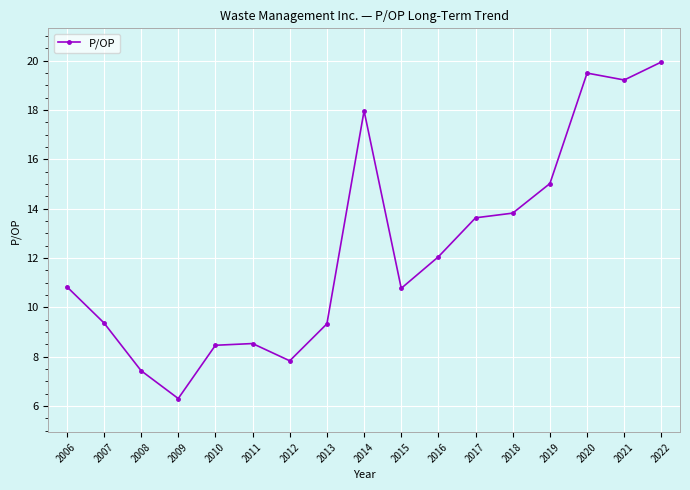

Which has a higher value, 2022 or 2008?

2022